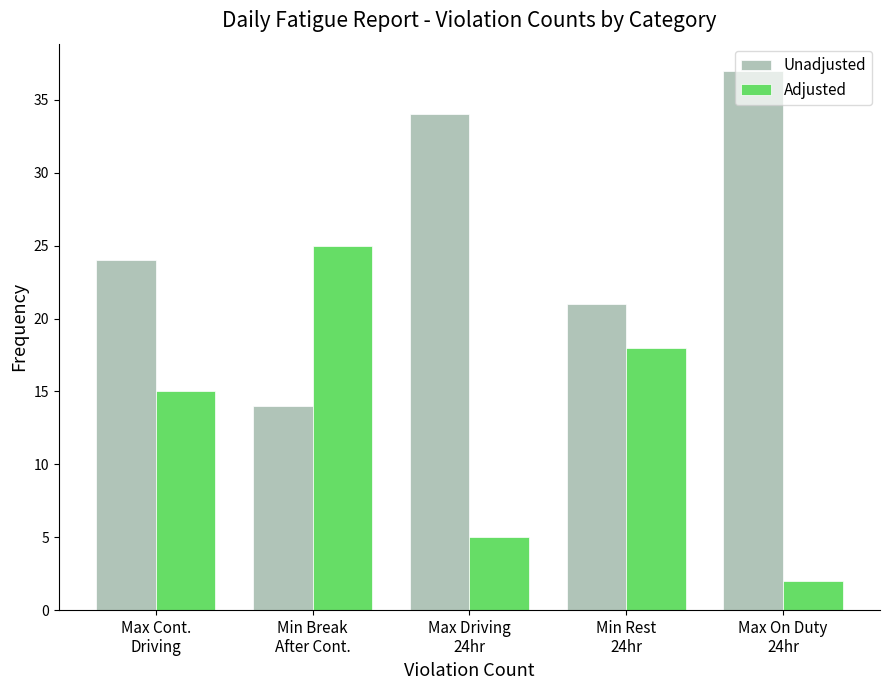

The Unadjusted series shows 37 at Max On Duty
24hr. True or false?

True